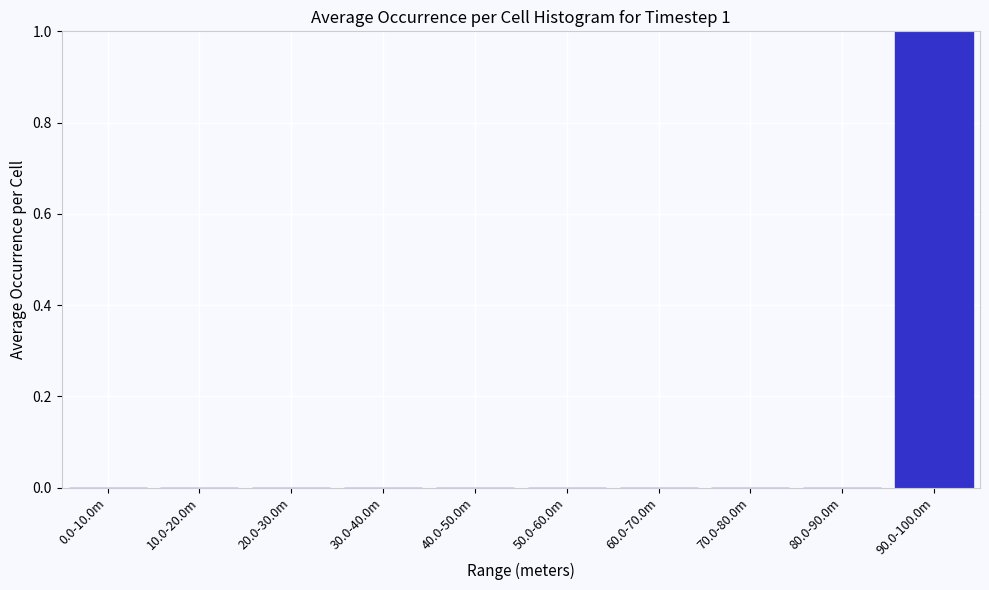

Reading left to right, extract all data points from this chart.

0.0-10.0m=0	10.0-20.0m=0	20.0-30.0m=0	30.0-40.0m=0	40.0-50.0m=0	50.0-60.0m=0	60.0-70.0m=0	70.0-80.0m=0	80.0-90.0m=0	90.0-100.0m=1